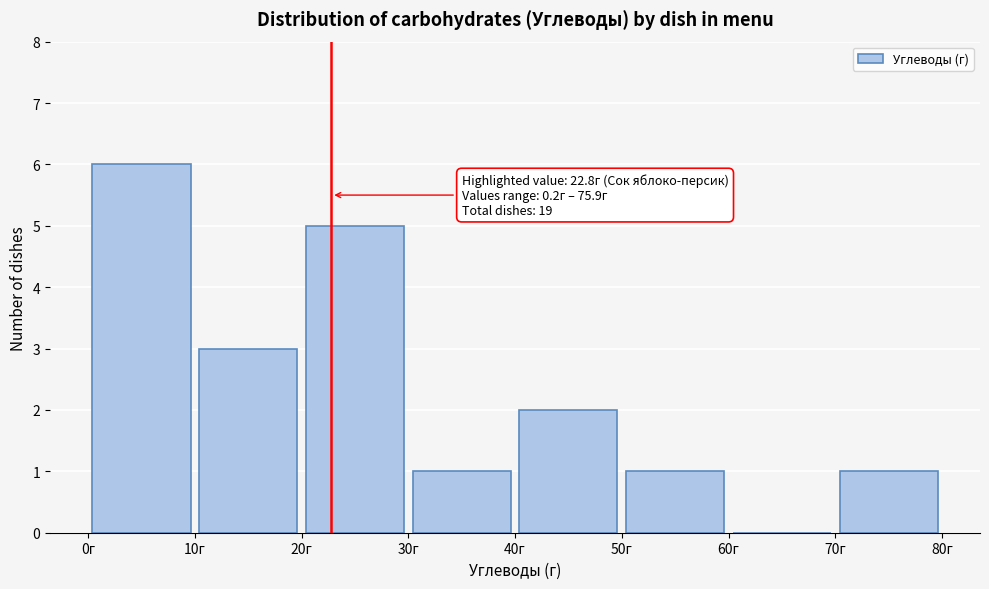

Over which range of the x-axis is the bar tallest?

0 to 10